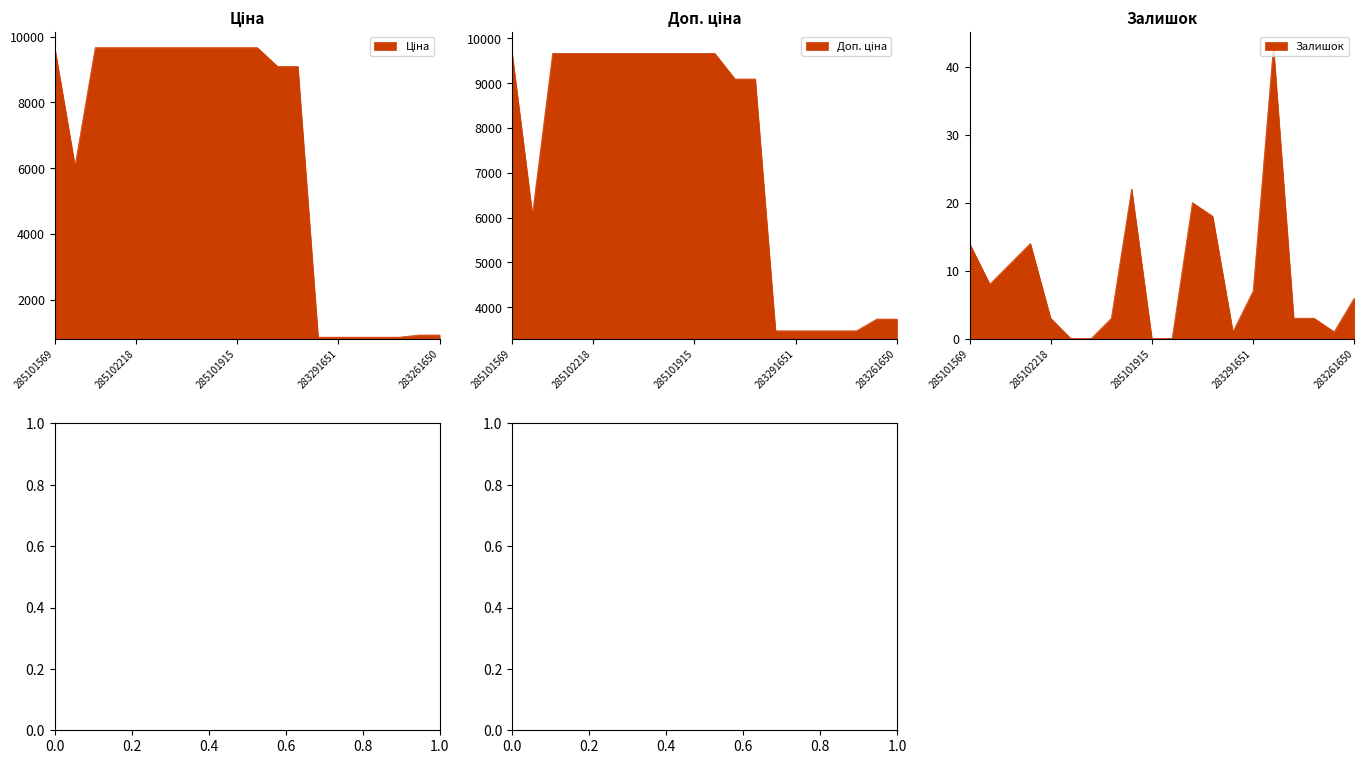

Which label corresponds to the smallest value in the chart?

285102216